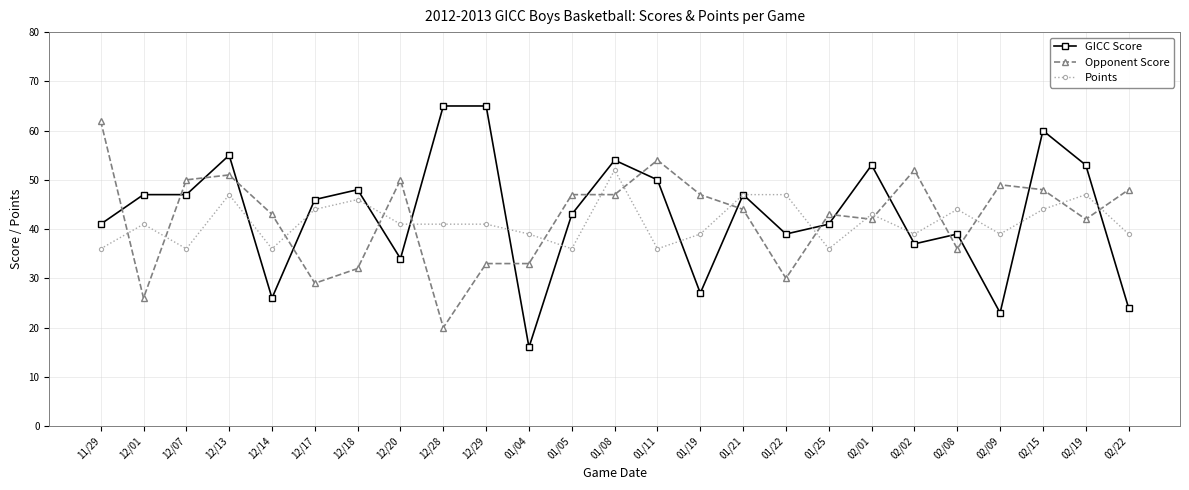

What is the label of the 1st point from the left?

11/29